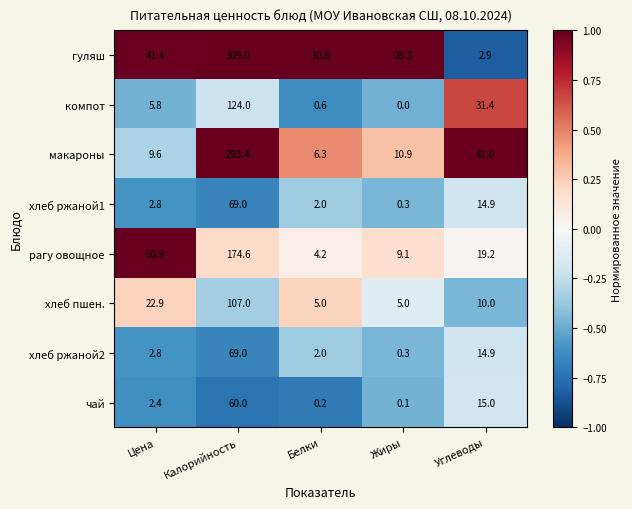

What is the spread (max minus min) of values at Белки?

10.4